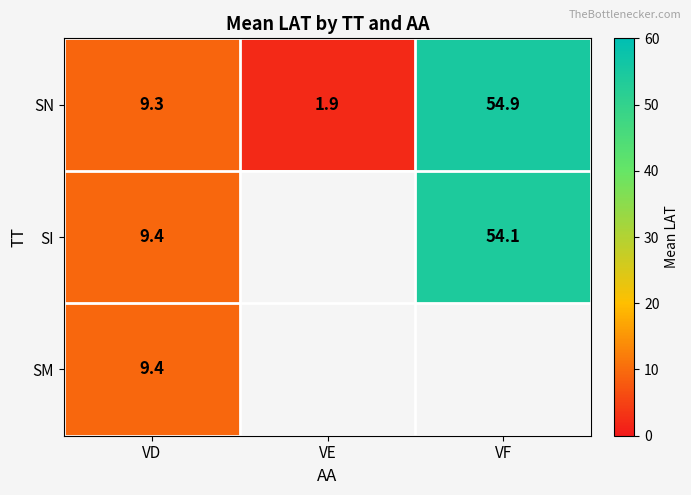

List the labels in order of SN value, smallest first.

VE, VD, VF